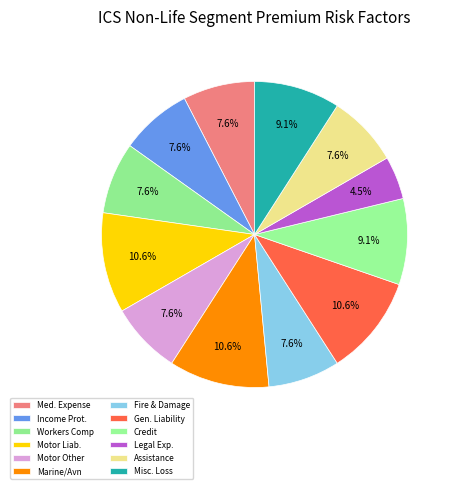

How many segments does this pie chart have?

12